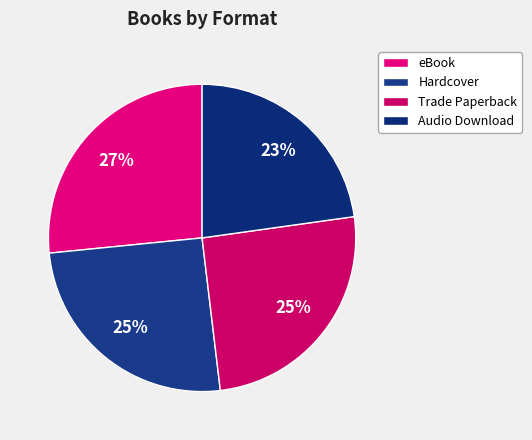

Is it true that eBook is 27% of the pie?

True